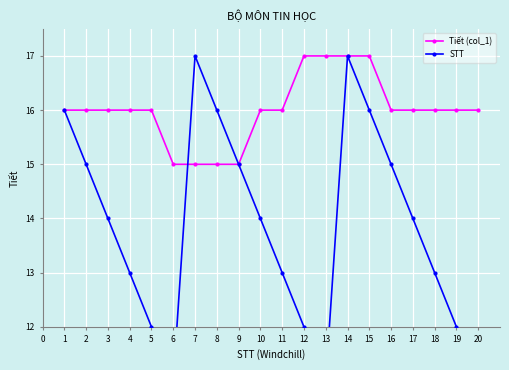

What are all the series names shown in the legend?

Tiết (col_1), STT